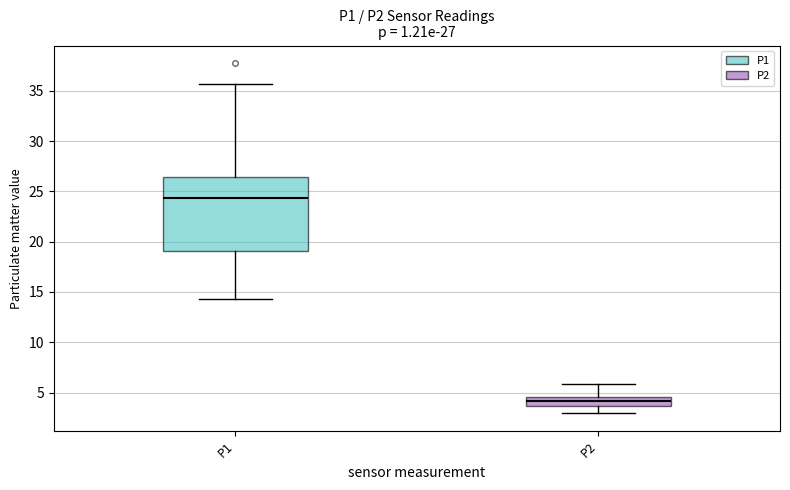

Which box has the lowest median line?

P2